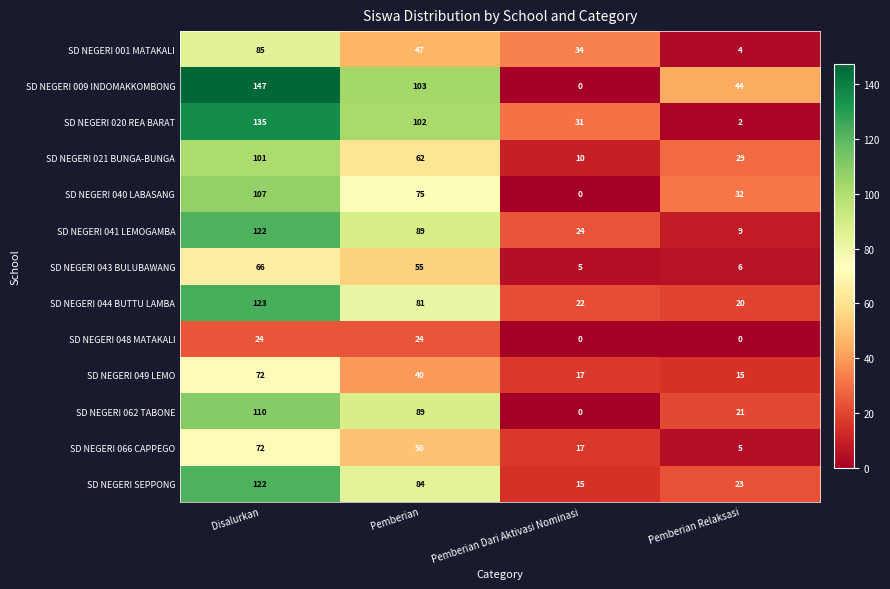

Which category has the lowest value in the SD NEGERI SEPPONG series?

Pemberian Dari Aktivasi Nominasi